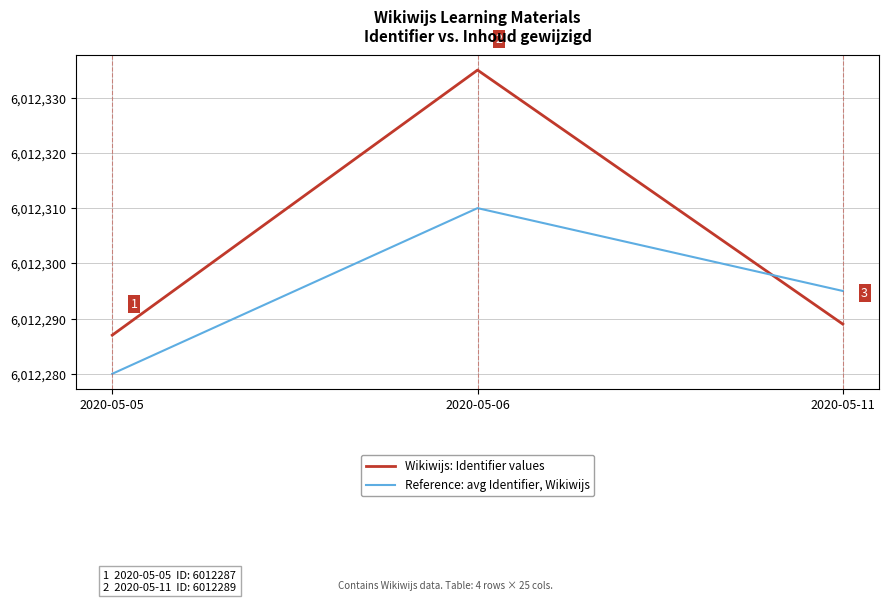

What is the total value across all series at 2020-05-06?

12024645